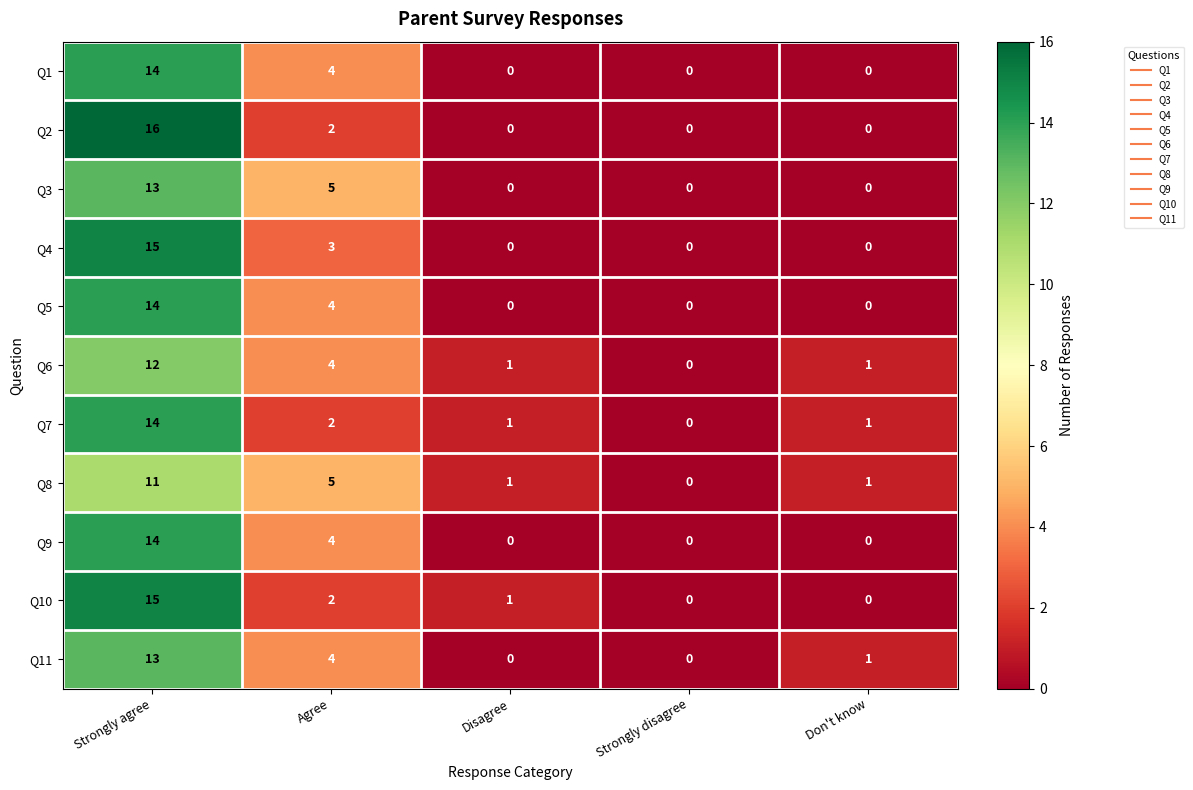

What is the total value across all series at Don't know?

4